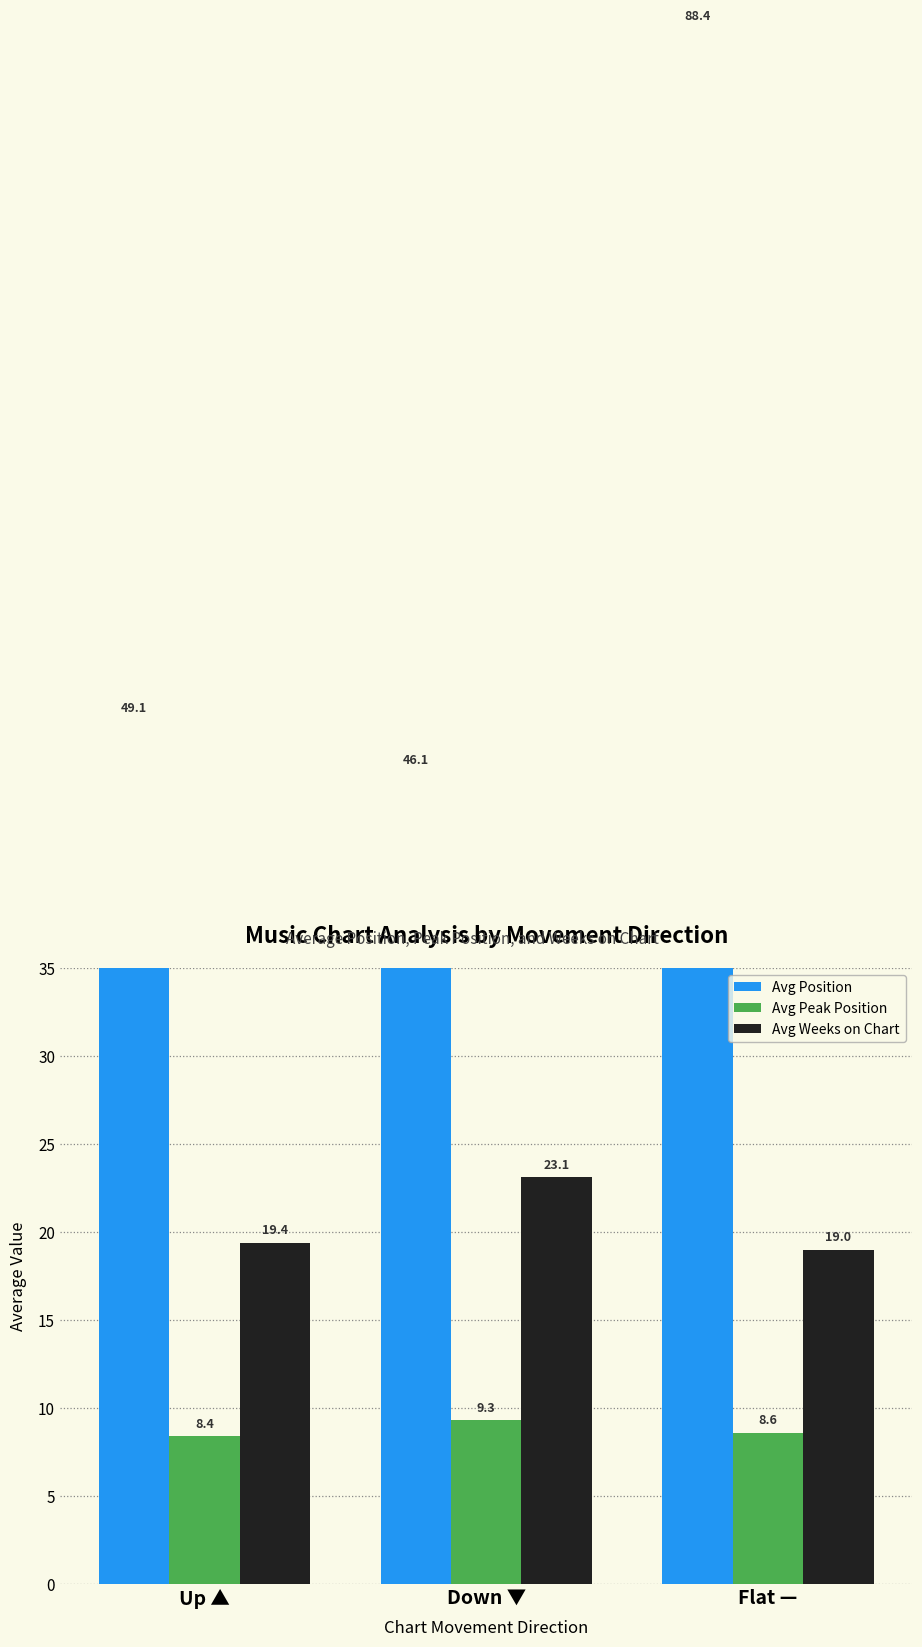

Rank the categories by Avg Position value from highest to lowest.

Flat —, Up ▲, Down ▼